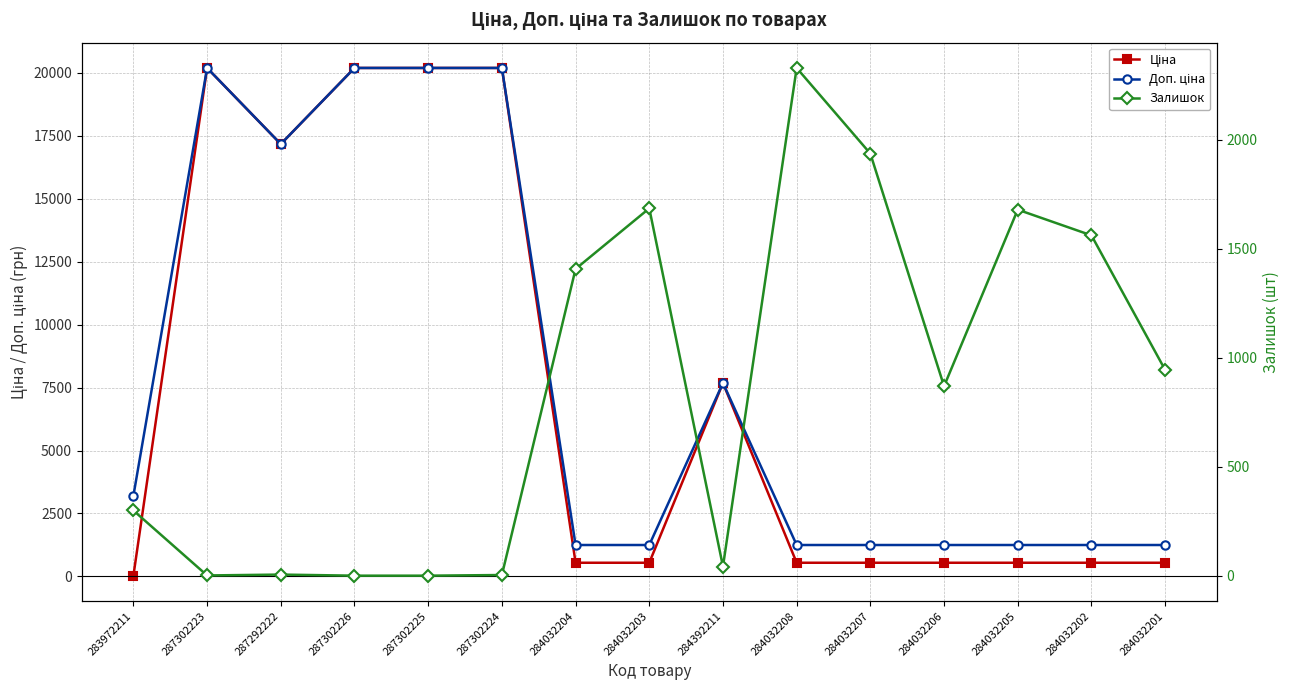

Which series has the largest total across all categories?

Доп. ціна